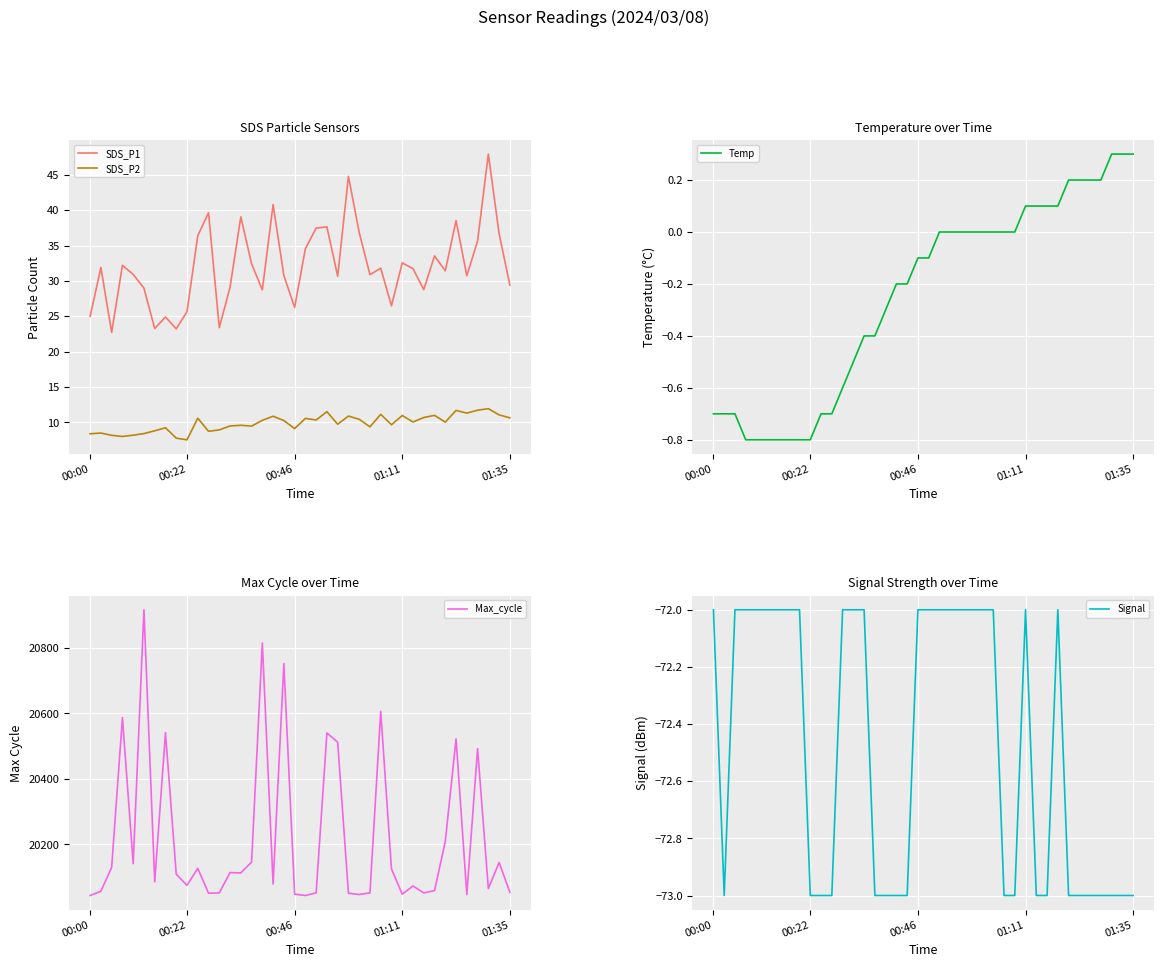

What is the value of the Temp point at the 5th from the left?

-0.8